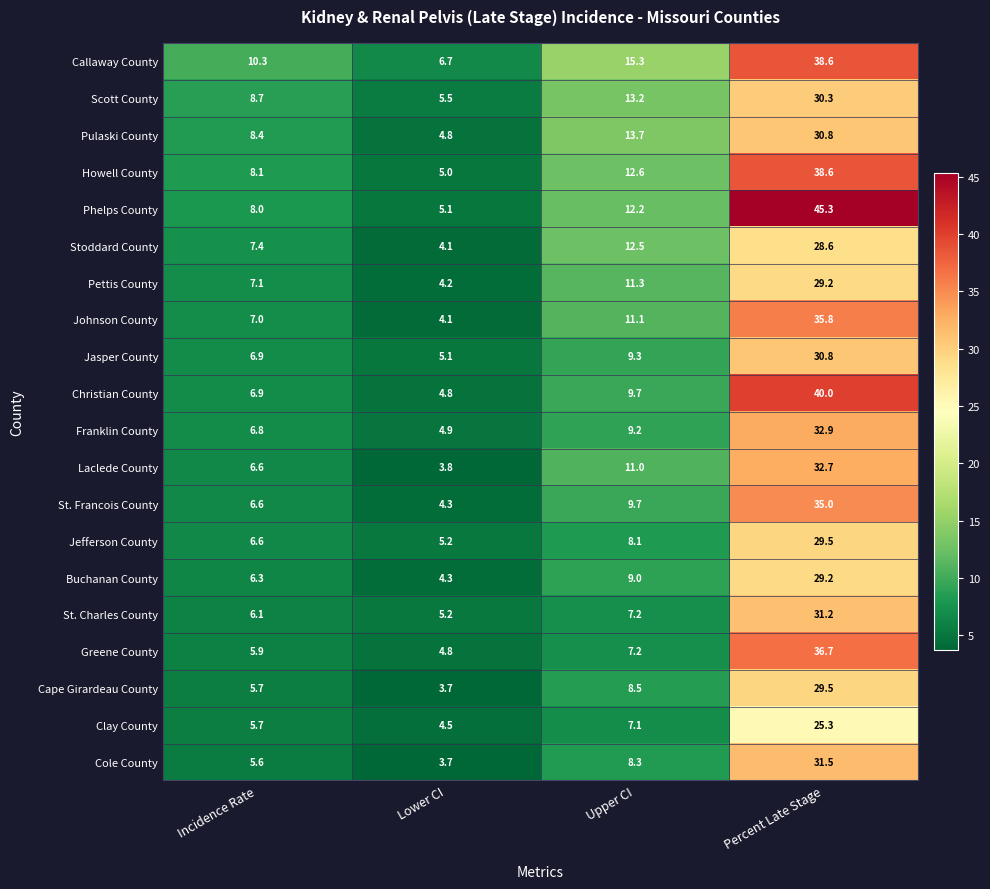

At which label is Pulaski County closest to 17?

Upper CI